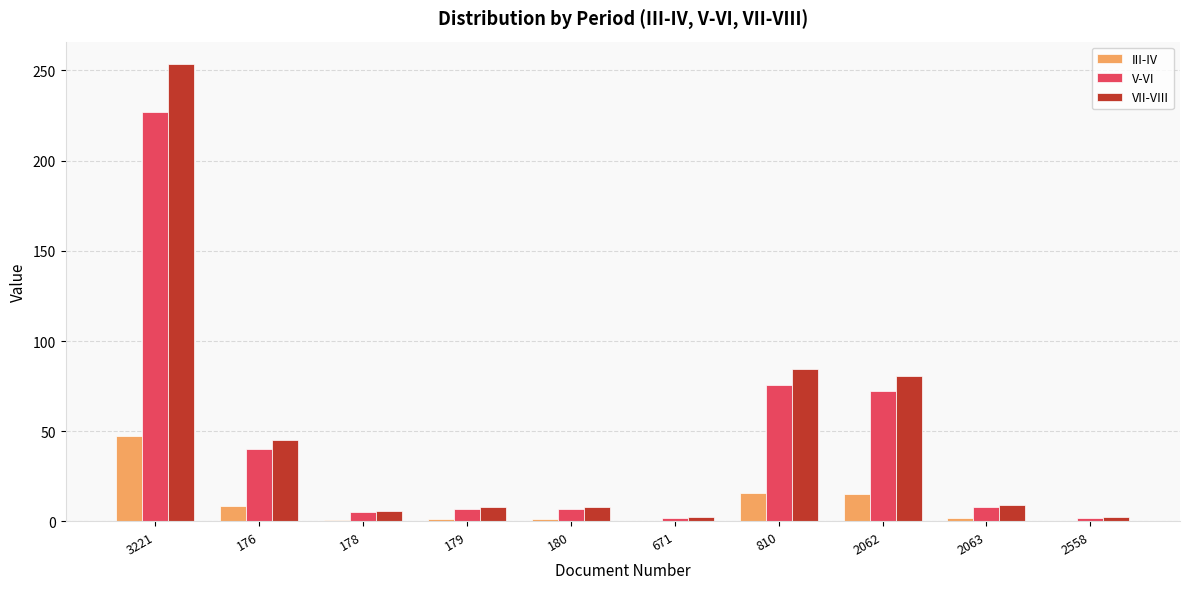

Which series has the largest total across all categories?

VII-VIII